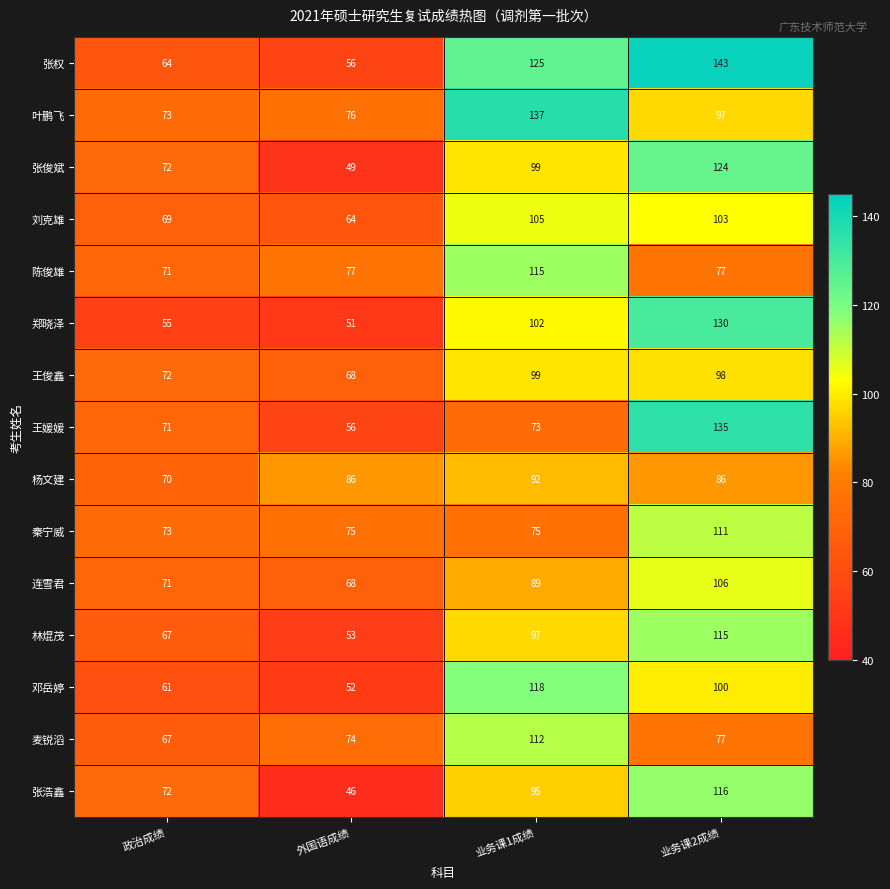

At which category is the sum across all series the highest?

业务课2成绩